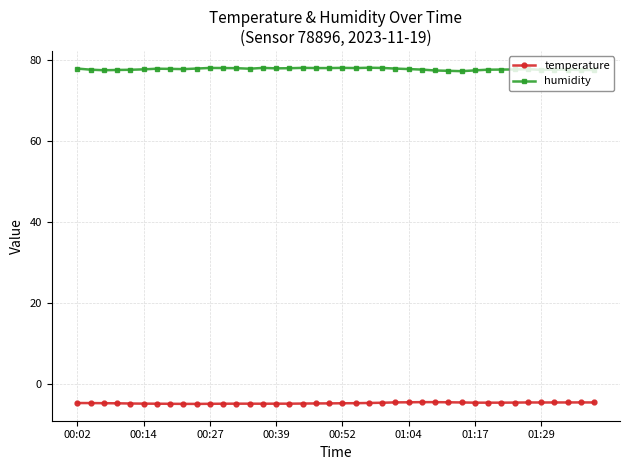

What is the average value of the humidity series?

77.7